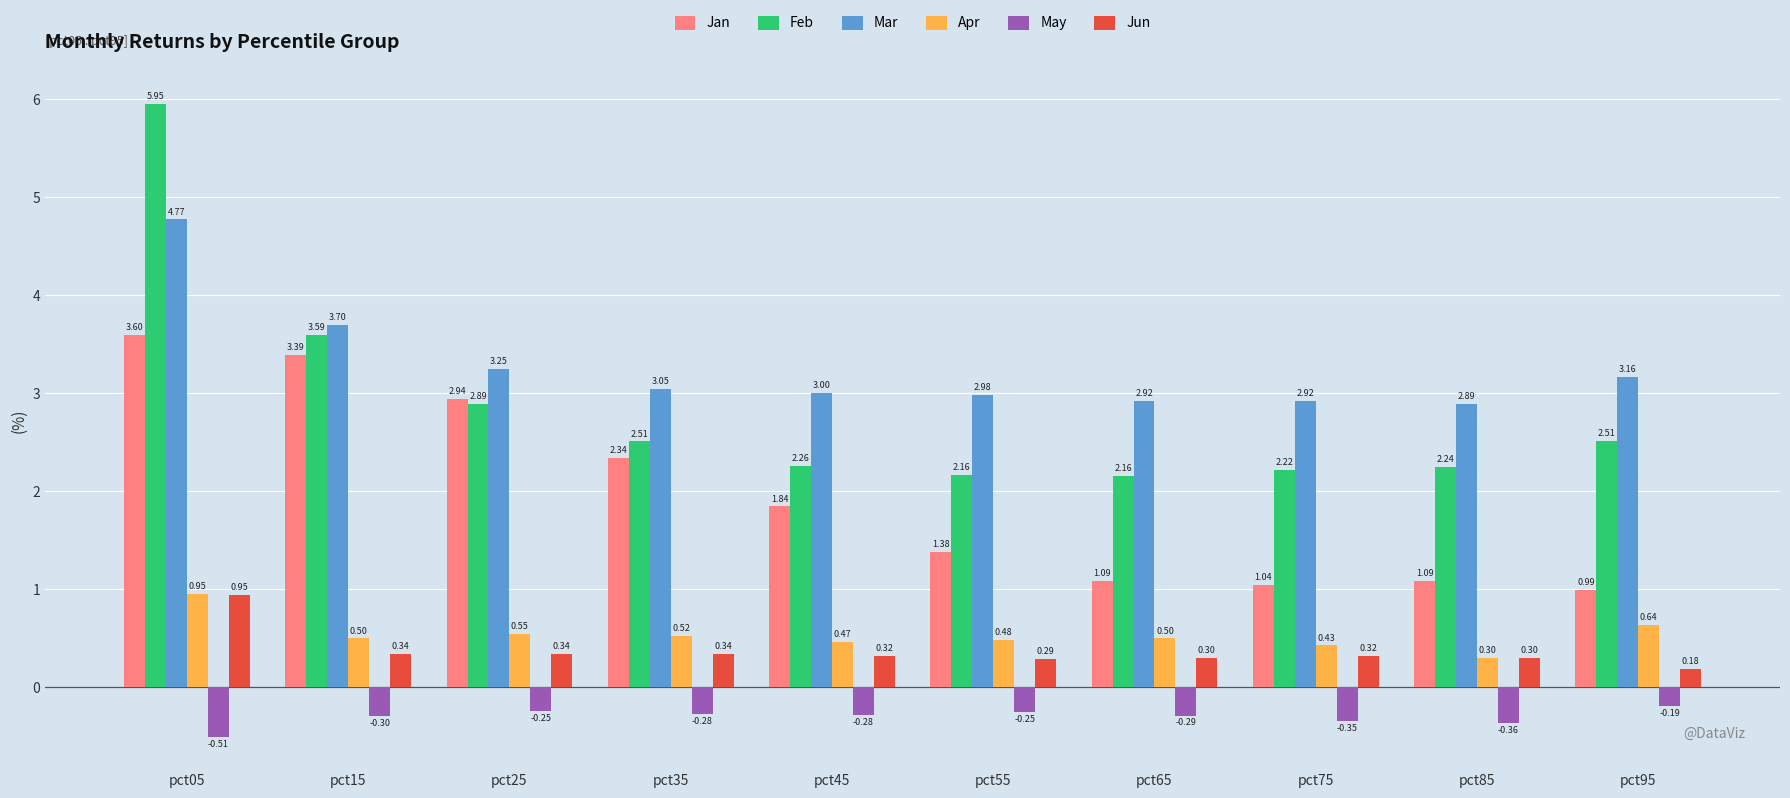

How many data points in Jan are above 1?

9